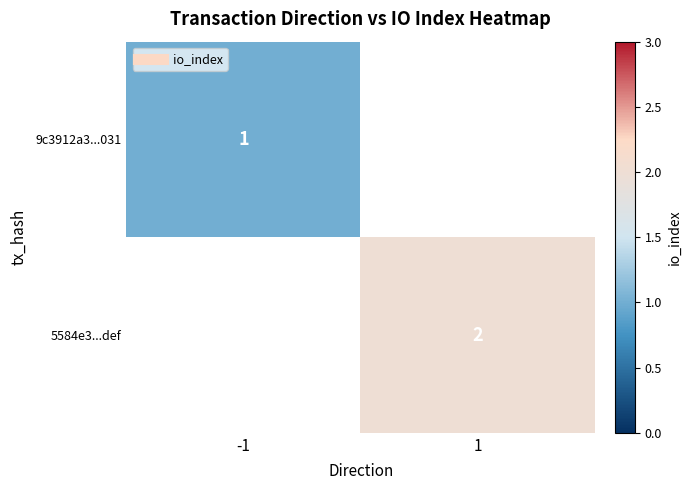

What is the minimum value shown in the chart?

1.0